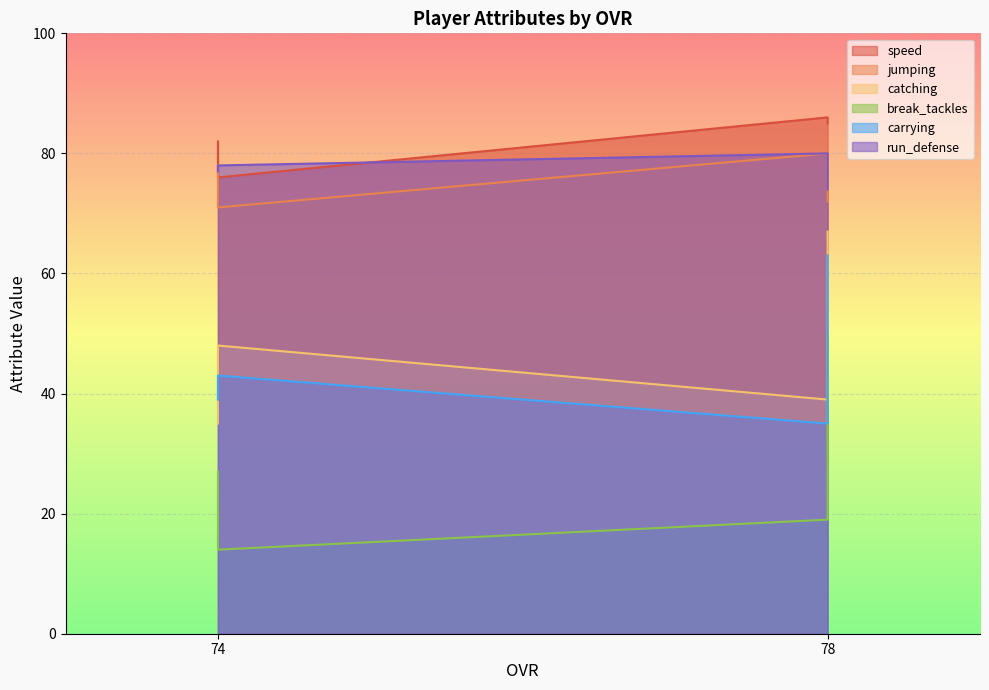

Reading right to left, transcribe all the data shown in this chart.

speed: 82	76	86	85
jumping: 78	71	80	72
catching: 35	48	39	67
break_tackles: 27	14	19	50
carrying: 39	43	35	63
run_defense: 77	78	80	74